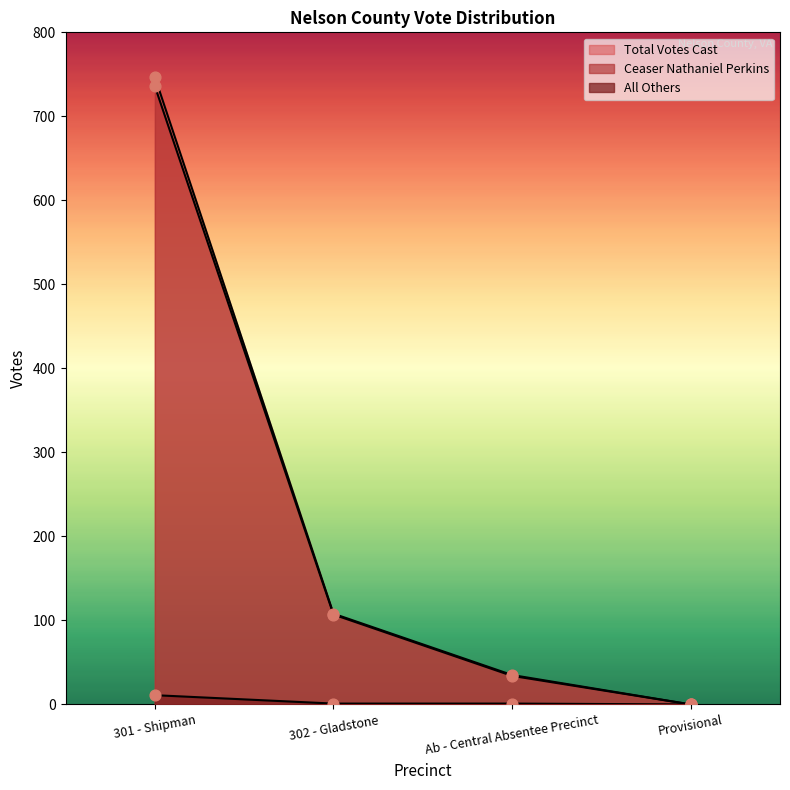

Which series contains the highest Y value?

Total Votes Cast